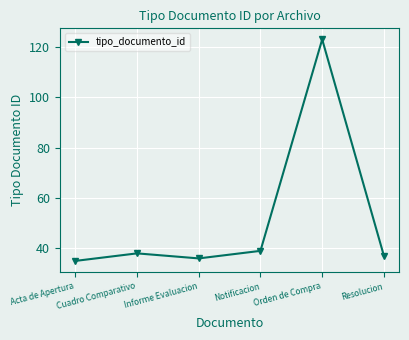

Is it true that the value at Acta de Apertura is 35?

True